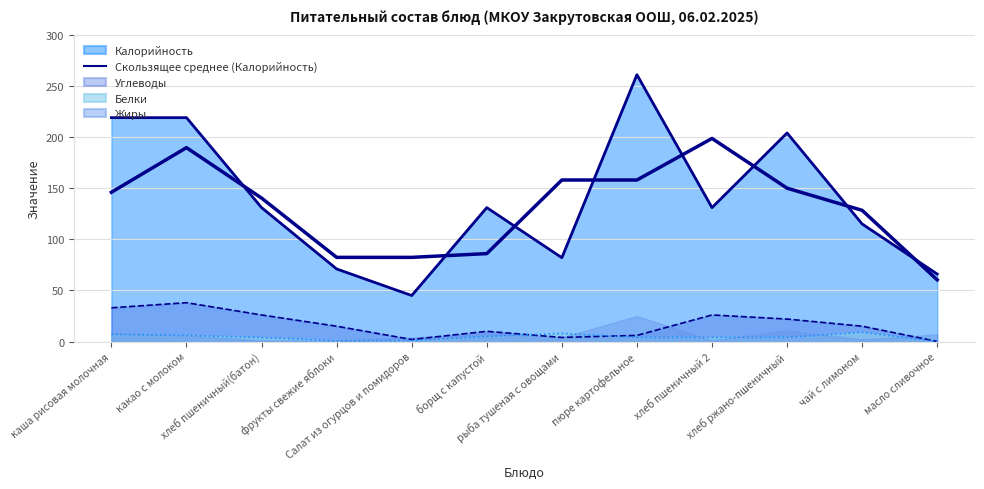

Which label corresponds to the smallest value in the chart?

масло сливочное